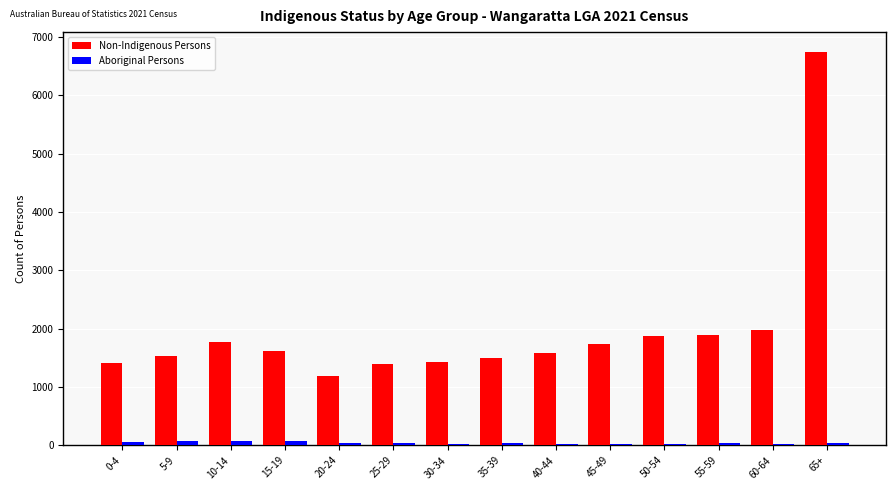

Are the bars grouped side by side (vs. stacked)?

Yes